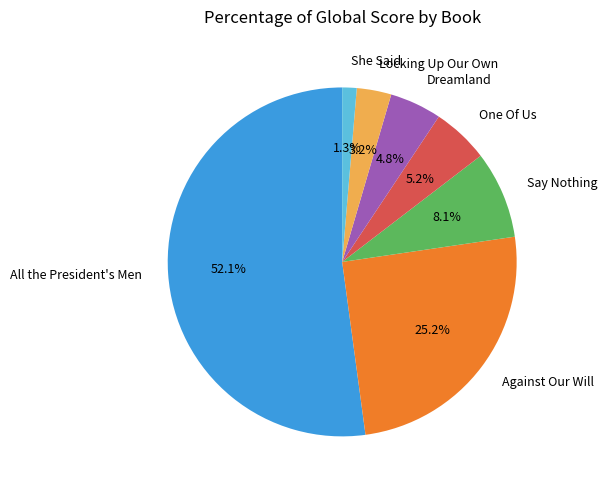

Which has a higher value, One Of Us or She Said?

One Of Us